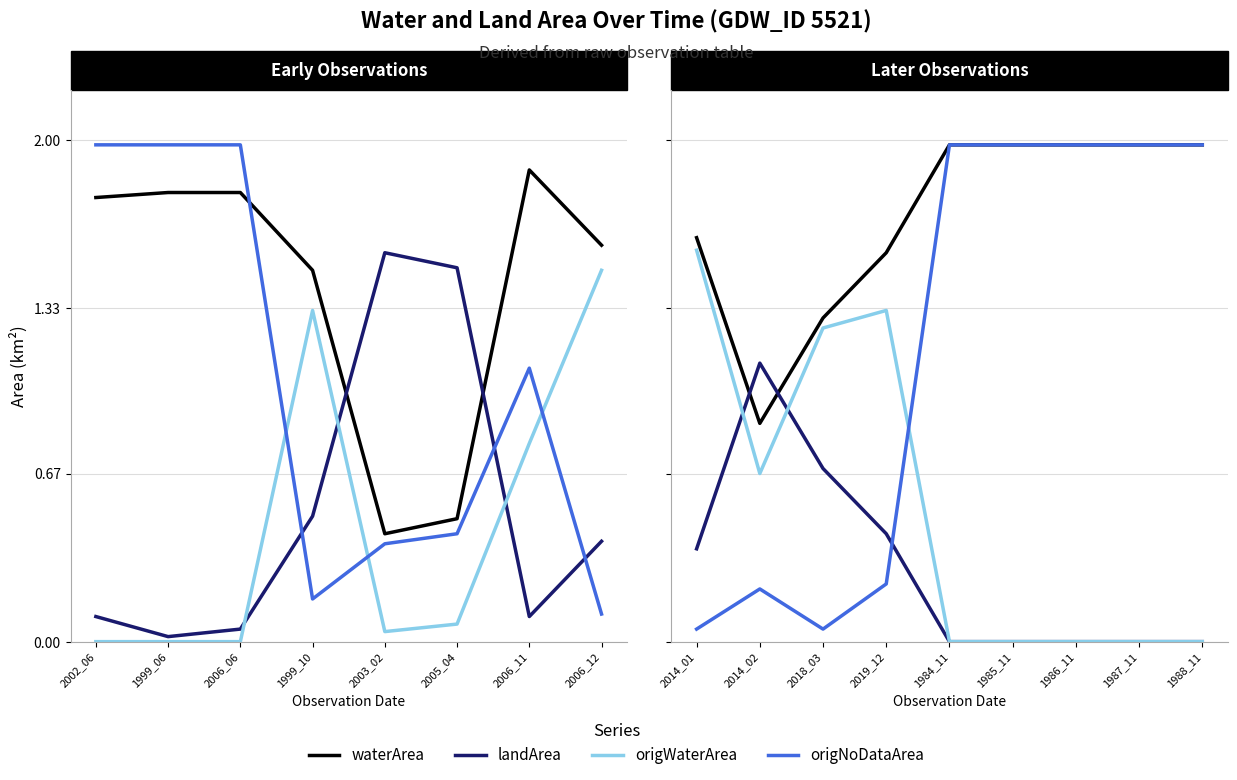

Which has a higher value, 2014_01 or 2019_12?

2014_01